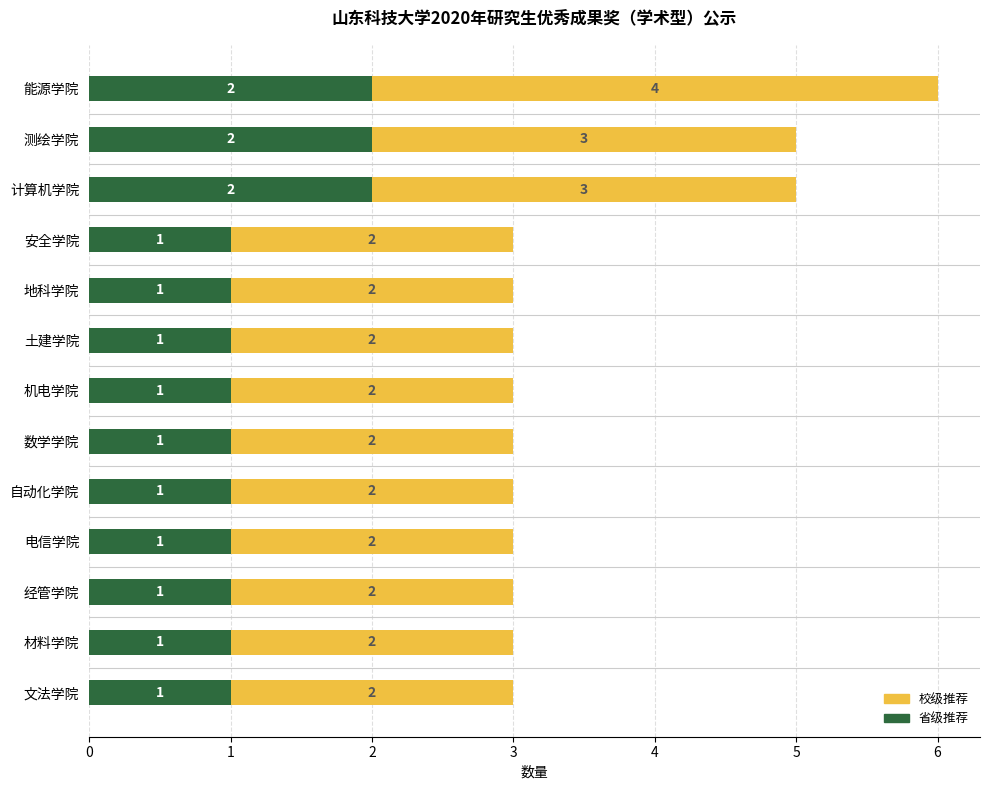

What is the total value across all series at 能源学院?

6